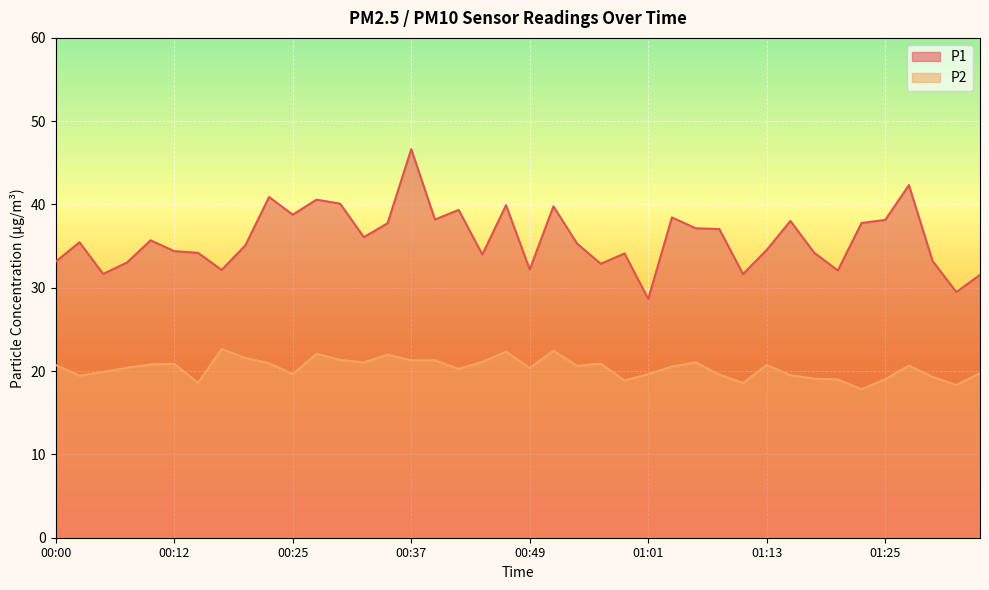

Between 00:17 and 00:05, which is larger?

00:17